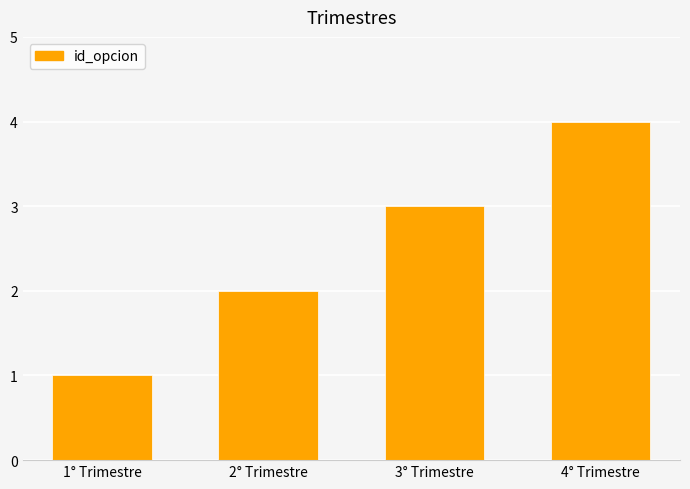

What is the difference between the maximum and minimum values?

3